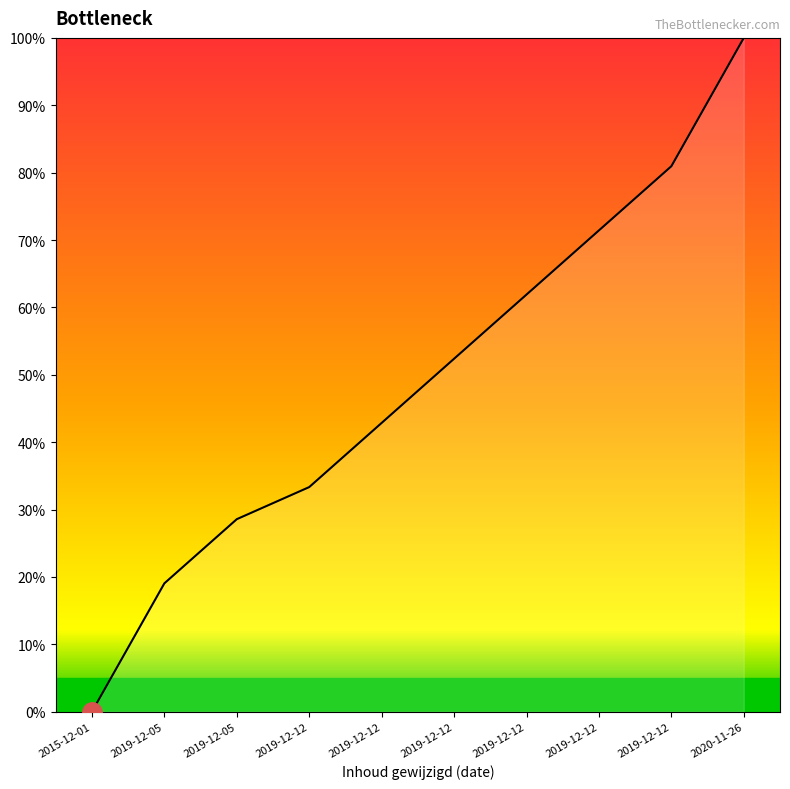

What is the sum of the values at 2019-12-12 and 2020-11-26?

181.0